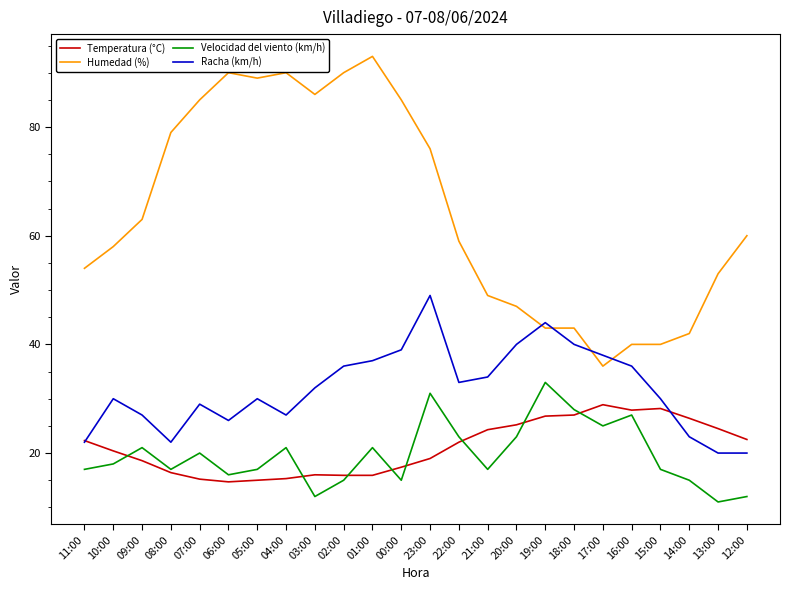

Which series has the largest total across all categories?

Humedad (%)